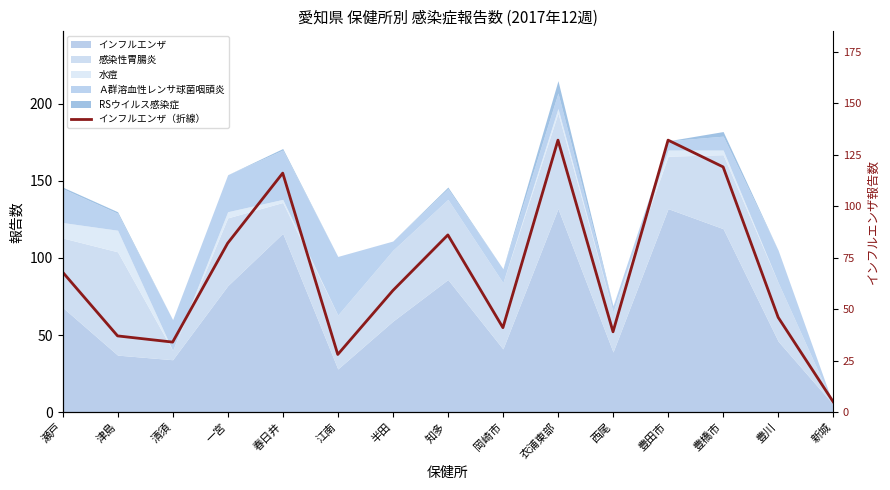

True or false: the data shows 214 at 豊田市.

False